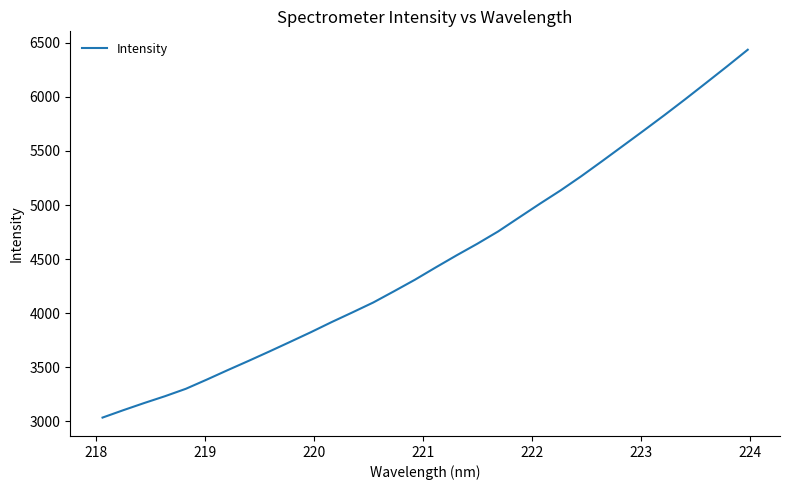

What is the difference between the maximum and minimum values?

3398.7